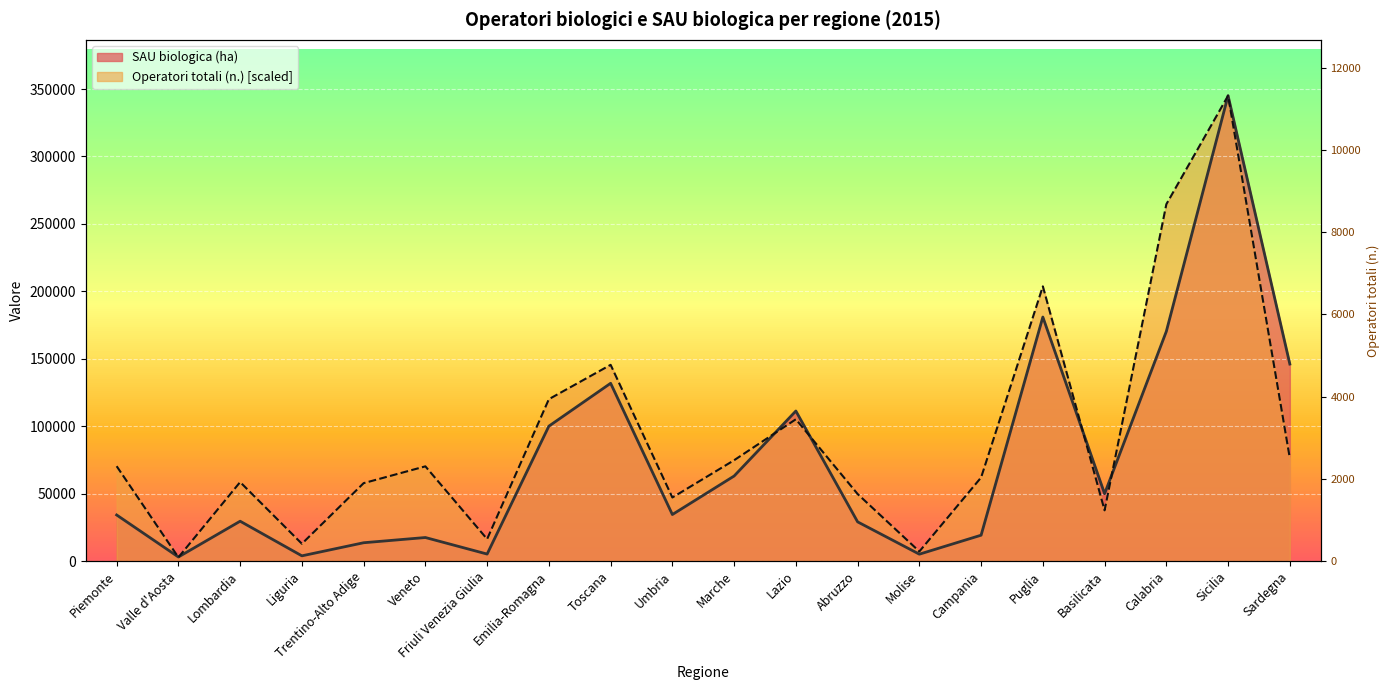

What is the difference between the highest and lowest values at Abruzzo?

20659.9